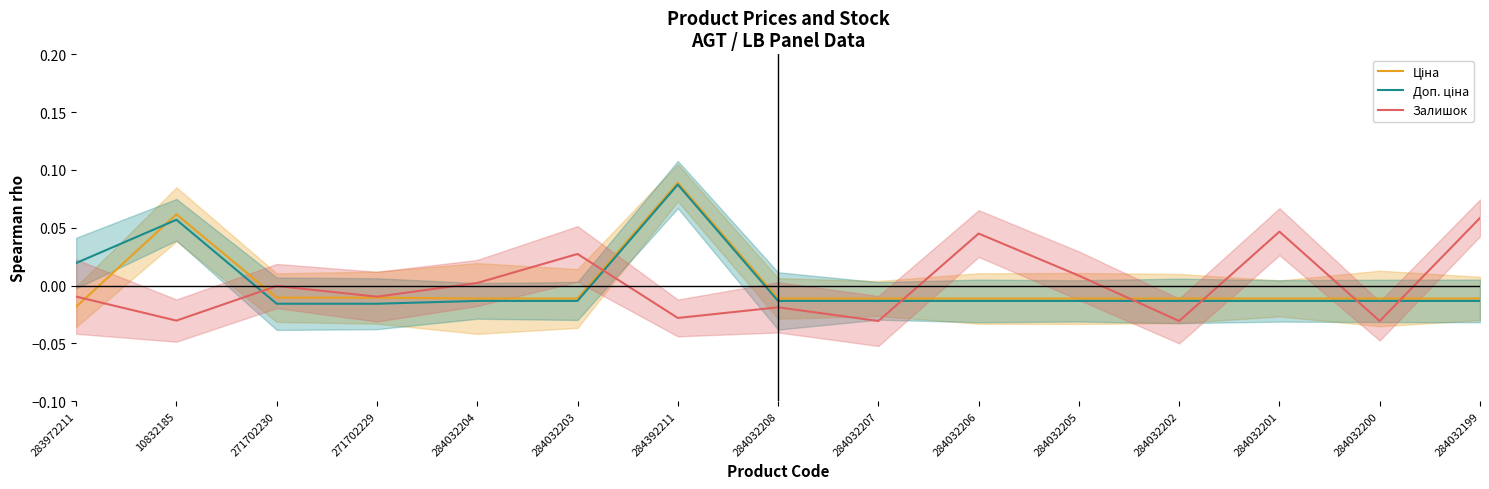

Is it true that Ціна equals -0.0 at 284032200?

True